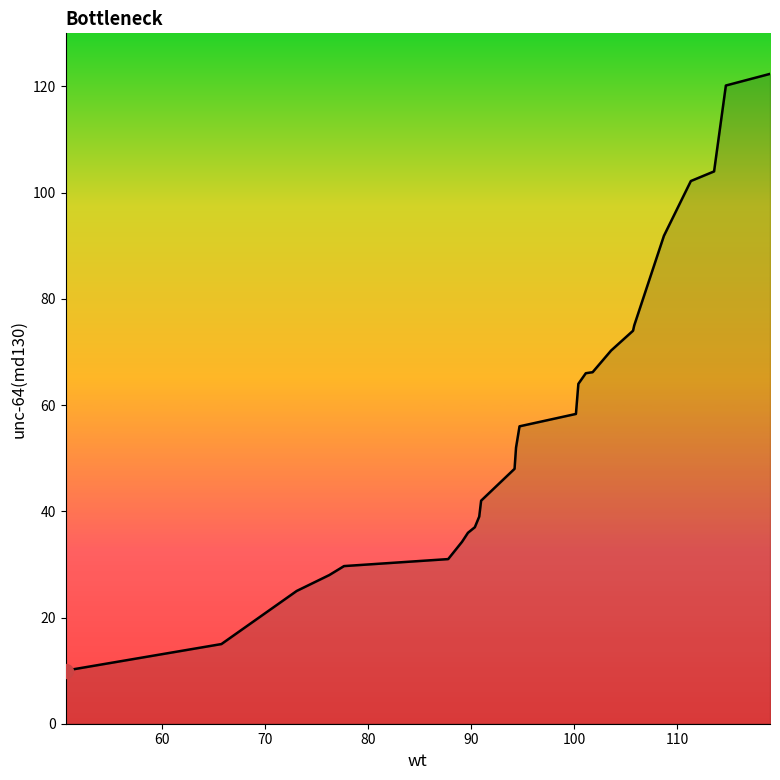

How many values are below 56?

13